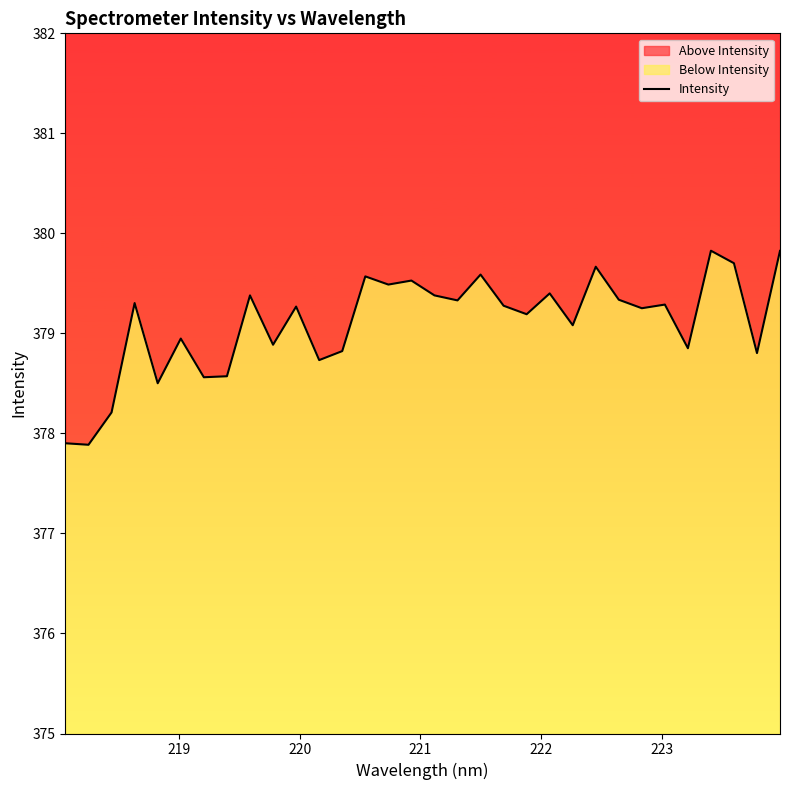

Reading right to left, list all the values displayed in this chart.

379.8	378.8	379.7	379.8	378.9	379.3	379.3	379.3	379.7	379.1	379.4	379.2	379.3	379.6	379.3	379.4	379.5	379.5	379.6	378.8	378.7	379.3	378.9	379.4	378.6	378.6	378.9	378.5	379.3	378.2	377.9	377.9